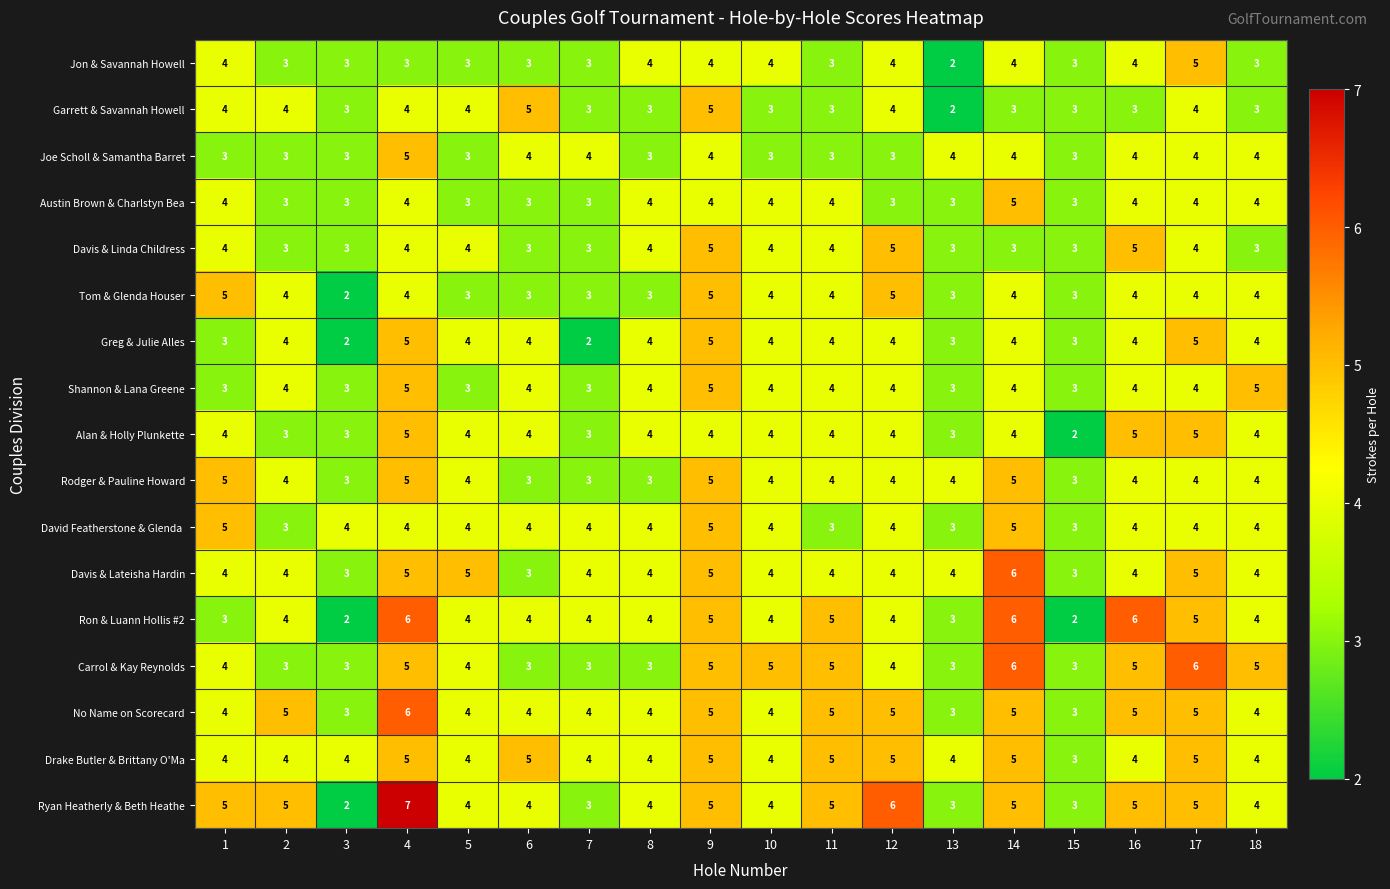

What is the minimum value for Austin Brown & Charlstyn Bea?

3